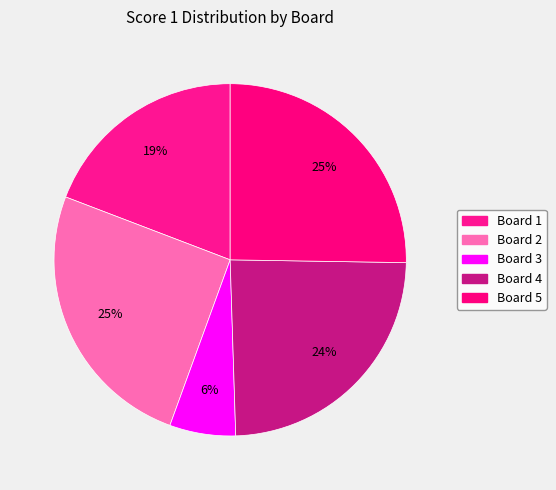

To the nearest percent, what is the difference between the largest and smallest slice percentages?

19%